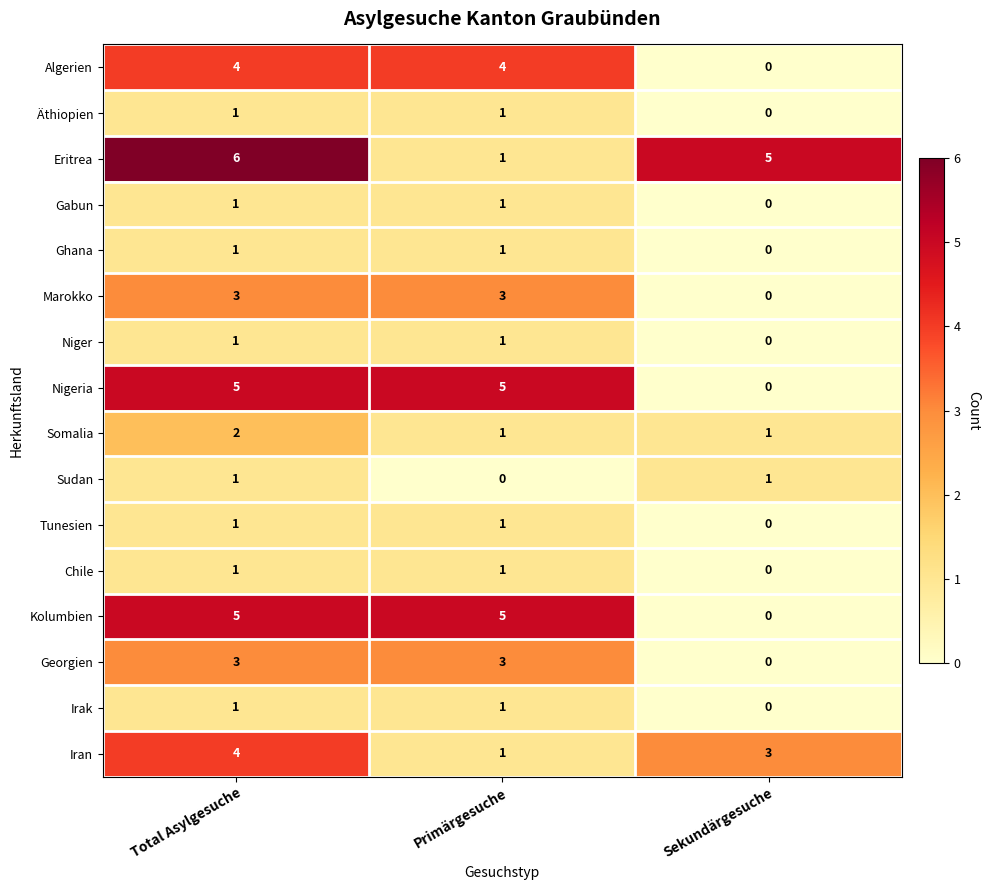

What is the average value of the Nigeria series?

3